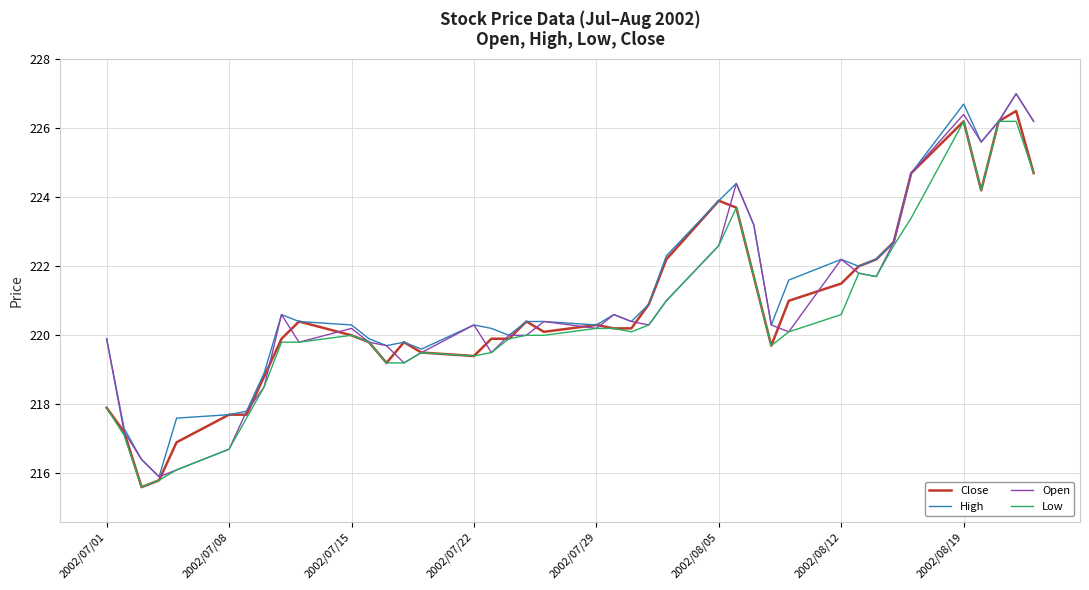

What is the highest value of the Open series?

227.0